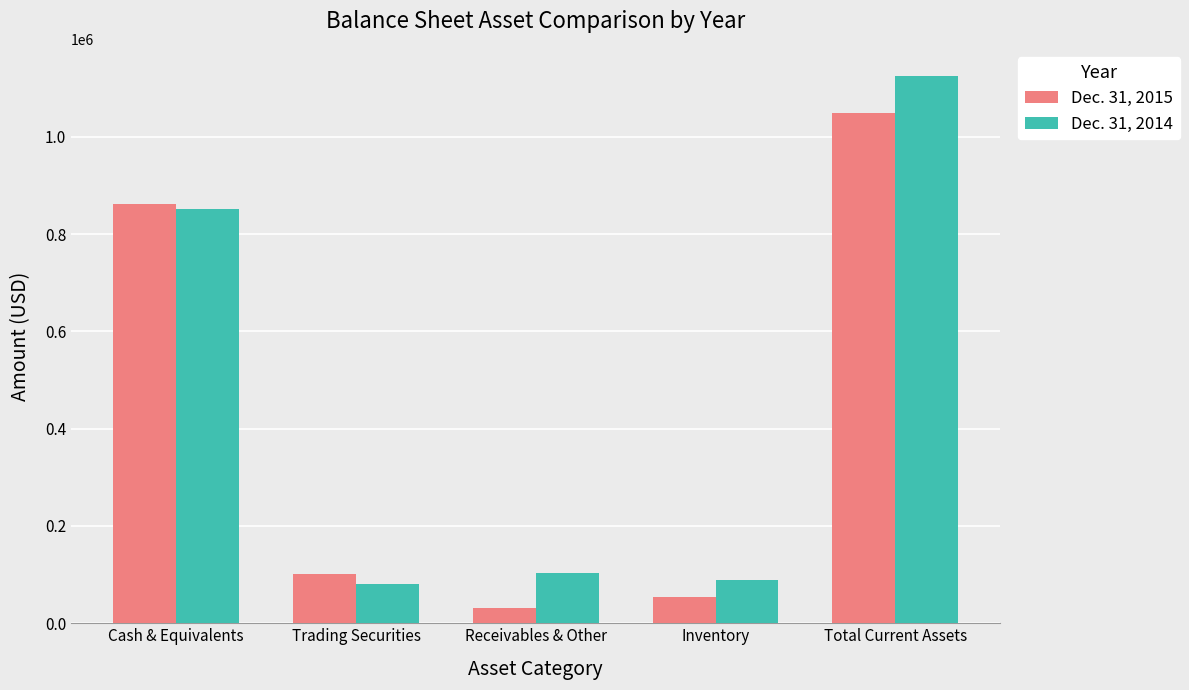

At which category is the sum across all series the highest?

Total Current Assets